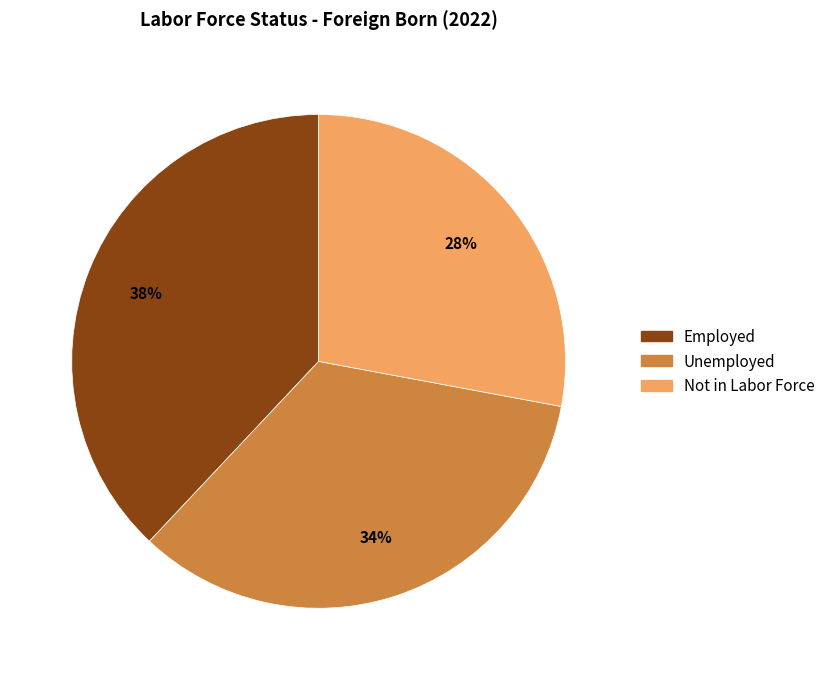

The Not in Labor Force slice represents 39% of the pie. True or false?

False